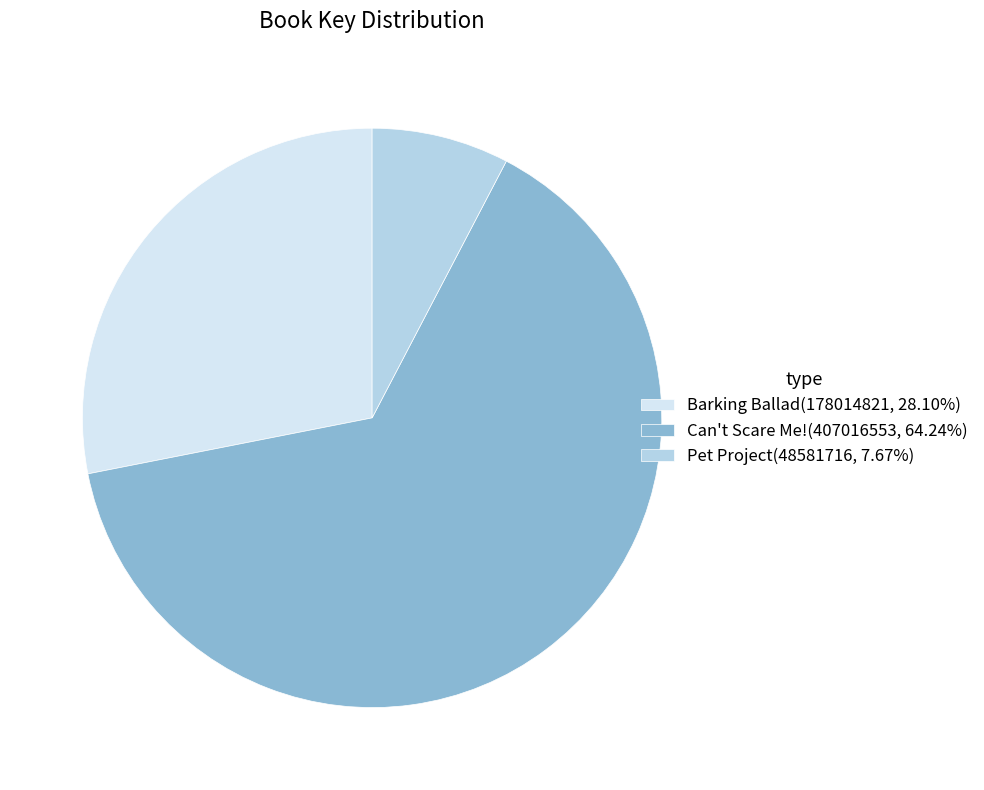

Which slice is the largest?

Can't Scare Me!